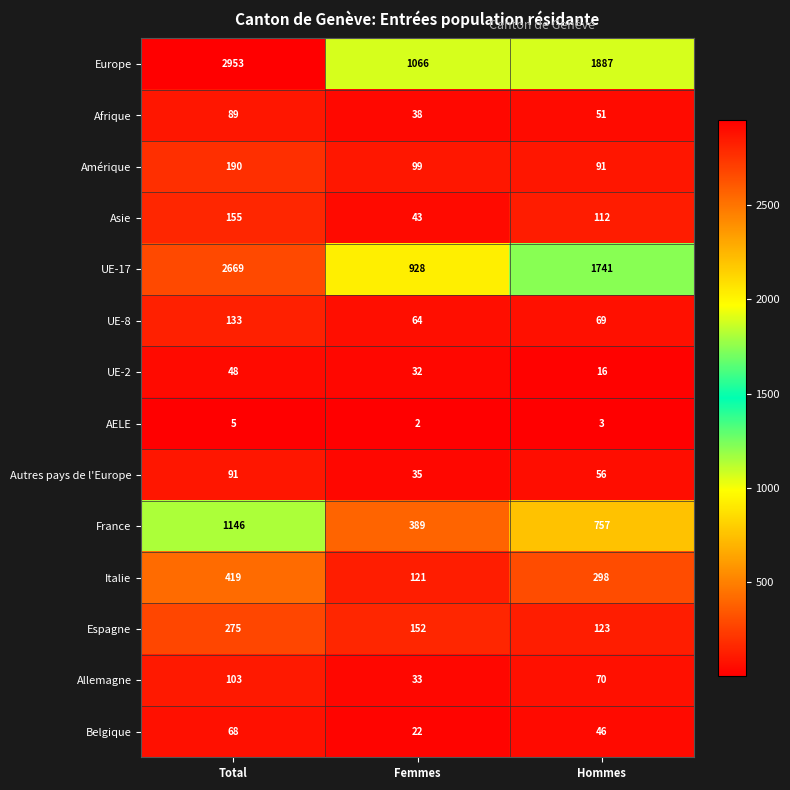

Where is UE-2 nearest to the value 32?

Femmes